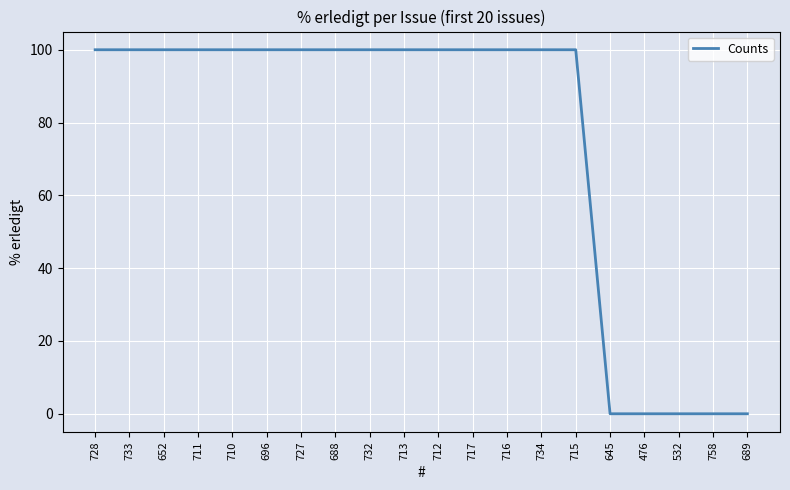

What is the greatest value displayed?

100